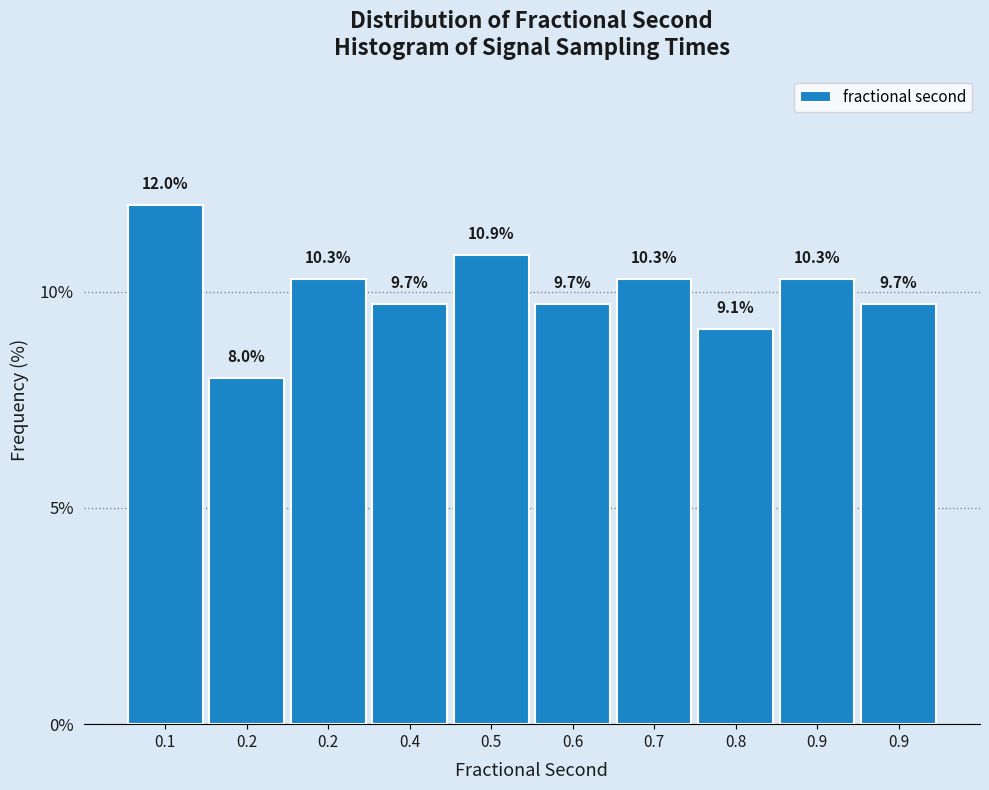

How many values exceed 10?

5